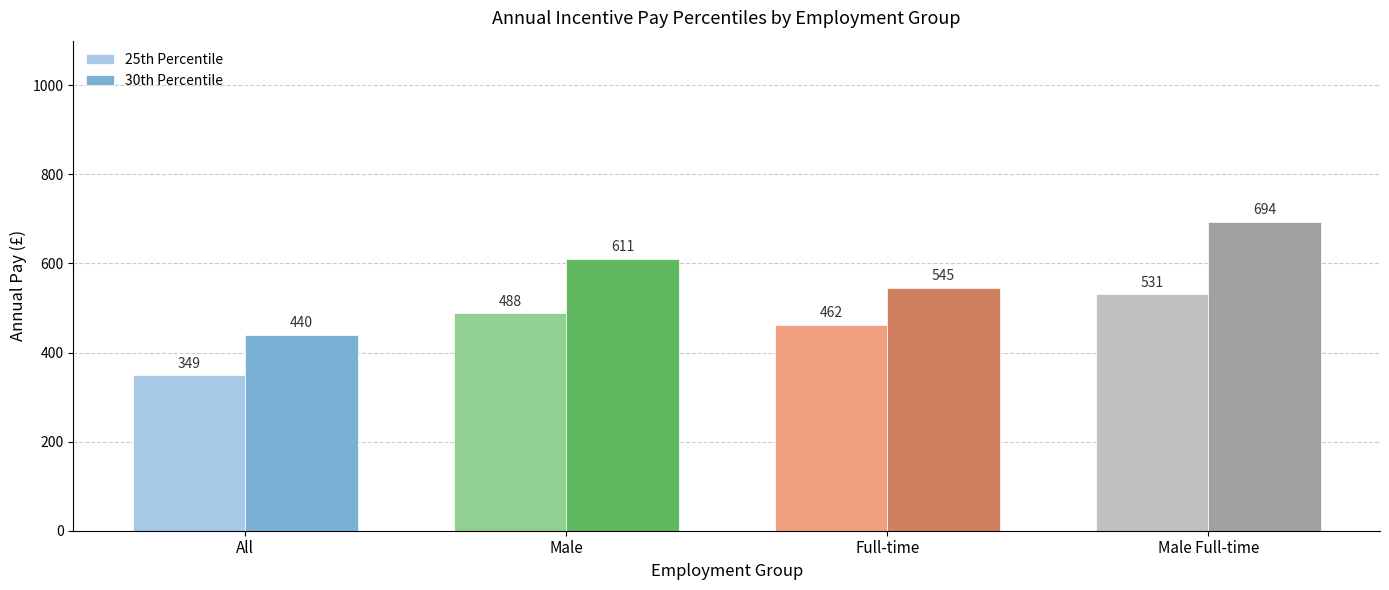

Count the 30th Percentile values in the range 545 to 694.

3